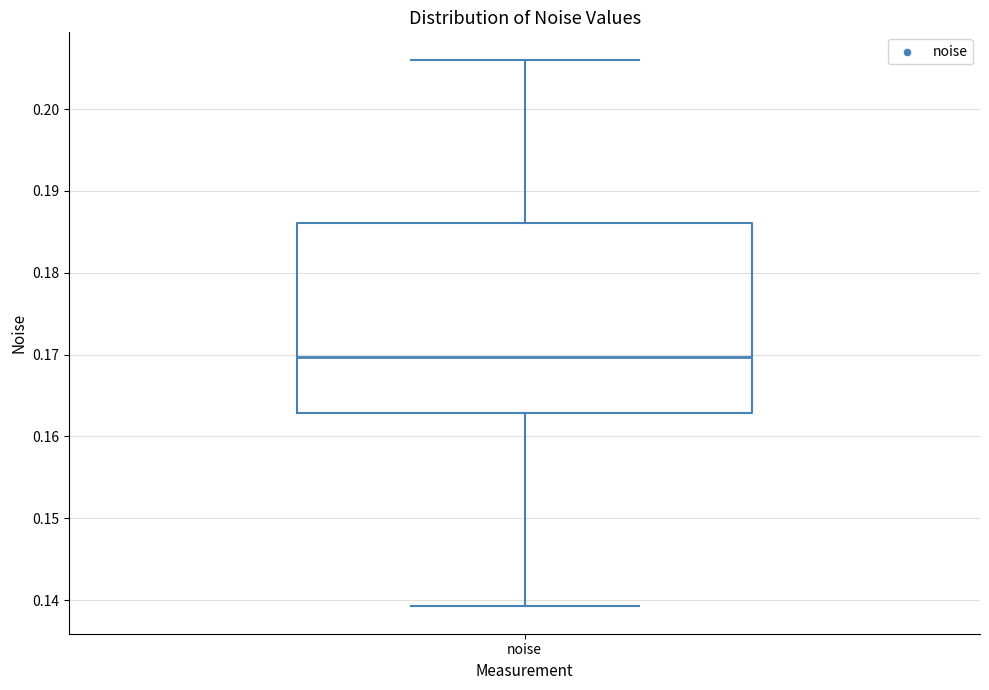

Transcribe this box plot: give where the median line is, the range the box spans, and where the two whiskers end, as read against the y-axis. The values are not printed on the chart, so give them approximately, as read against the axis.

median 0.170, box 0.163 to 0.186, whiskers 0.139 to 0.206